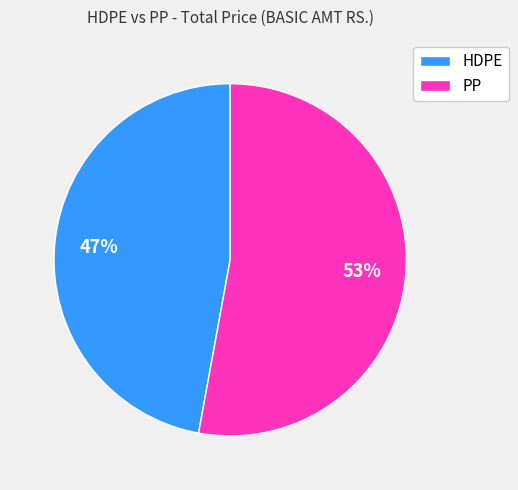

Is there a majority slice in this chart?

Yes